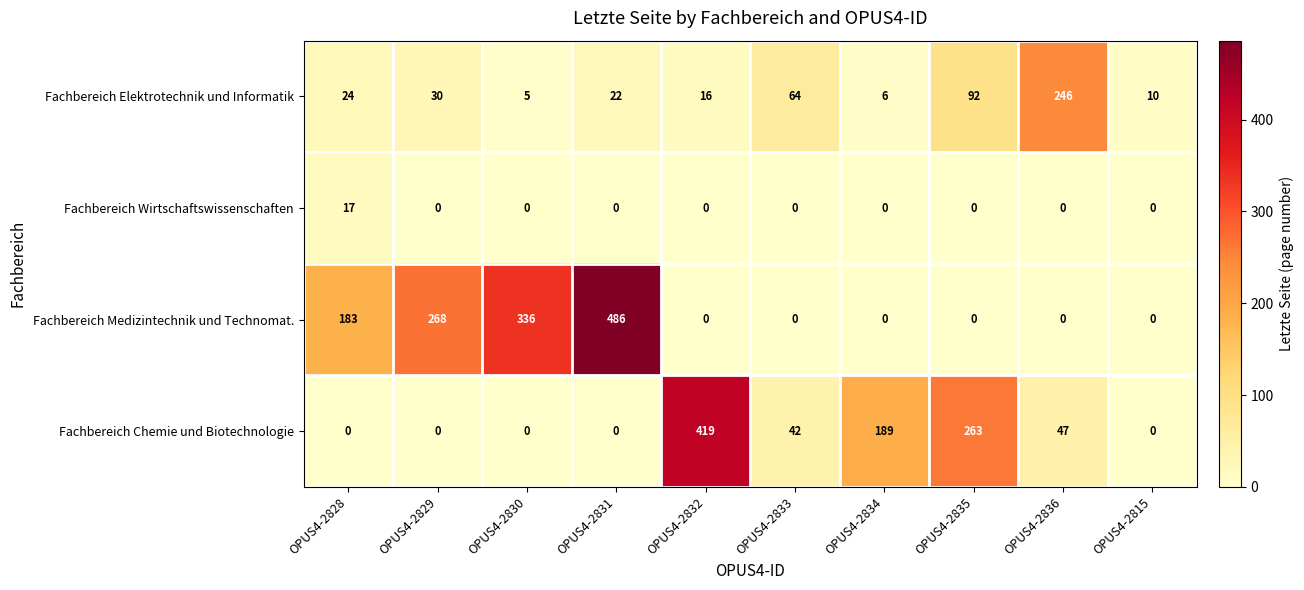

Rank the categories by Fachbereich Elektrotechnik und Informatik value from lowest to highest.

OPUS4-2830, OPUS4-2834, OPUS4-2815, OPUS4-2832, OPUS4-2831, OPUS4-2828, OPUS4-2829, OPUS4-2833, OPUS4-2835, OPUS4-2836